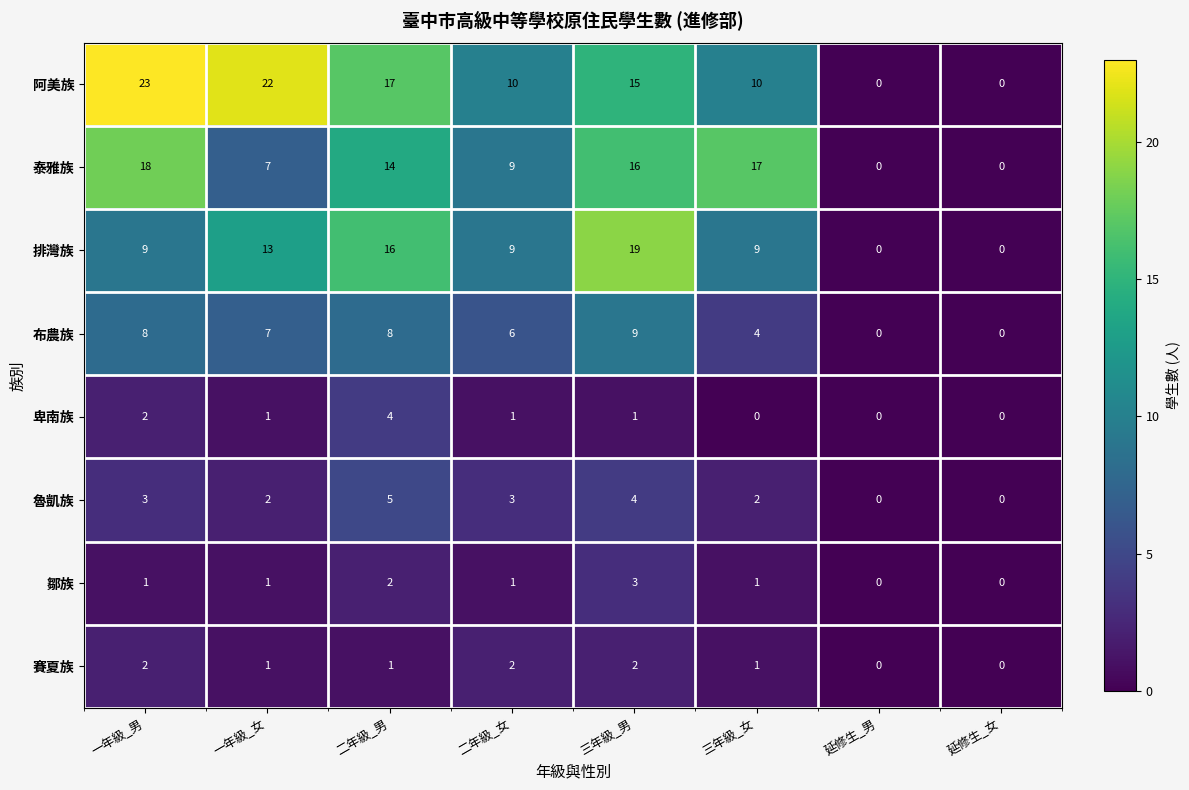

What is the sum of all 布農族 values?

42